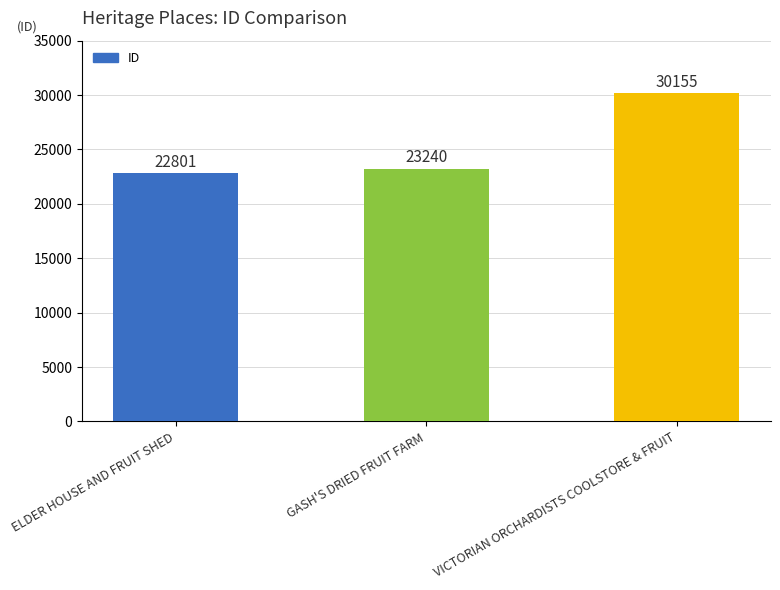

What is the average value?

25399